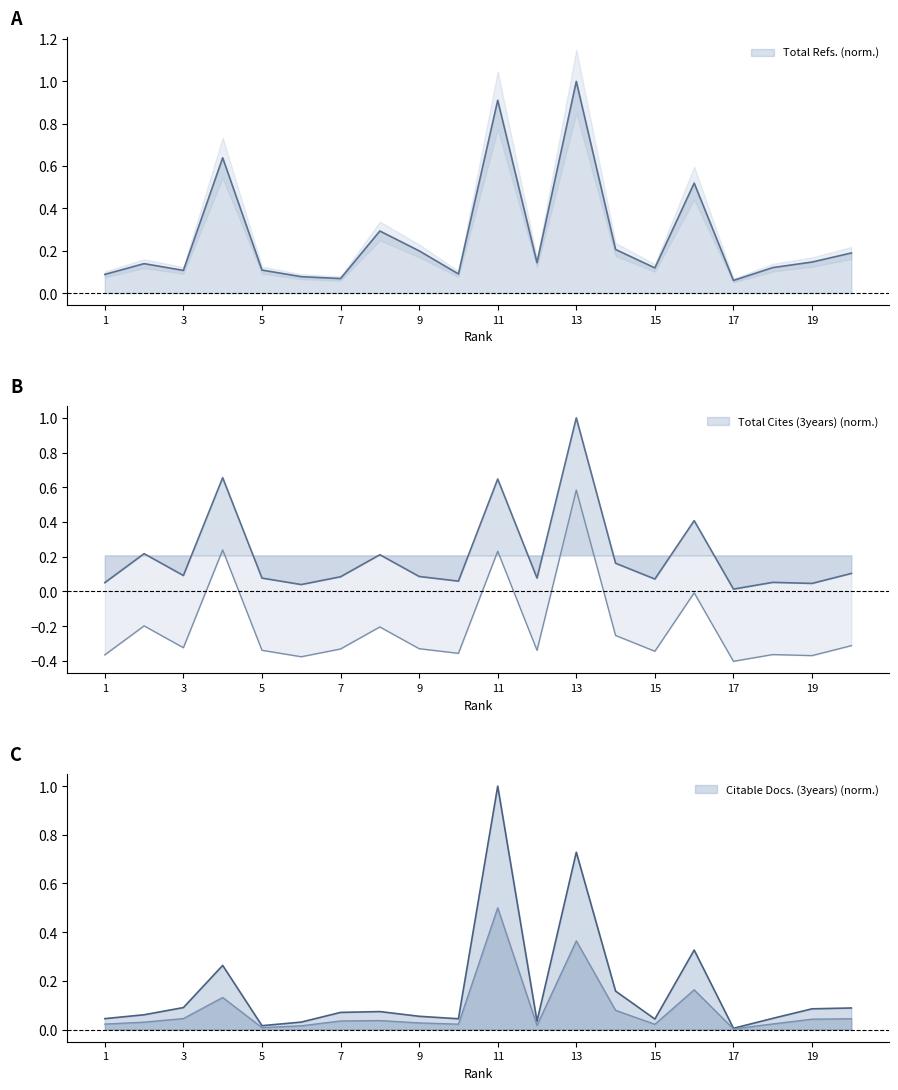

Reading left to right, extract all data points from this chart.

Total Refs.: 0.1	0.1	0.1	0.6	0.1	0.1	0.1	0.3	0.2	0.1	0.9	0.1	1.0	0.2	0.1	0.5	0.1	0.1	0.1	0.2
Total Cites (3years): 0.1	0.2	0.1	0.7	0.1	0.0	0.1	0.2	0.1	0.1	0.6	0.1	1.0	0.2	0.1	0.4	0.0	0.1	0.0	0.1
Citable Docs. (3years): 0.0	0.1	0.1	0.3	0.0	0.0	0.1	0.1	0.1	0.0	1.0	0.0	0.7	0.2	0.0	0.3	0.0	0.0	0.1	0.1